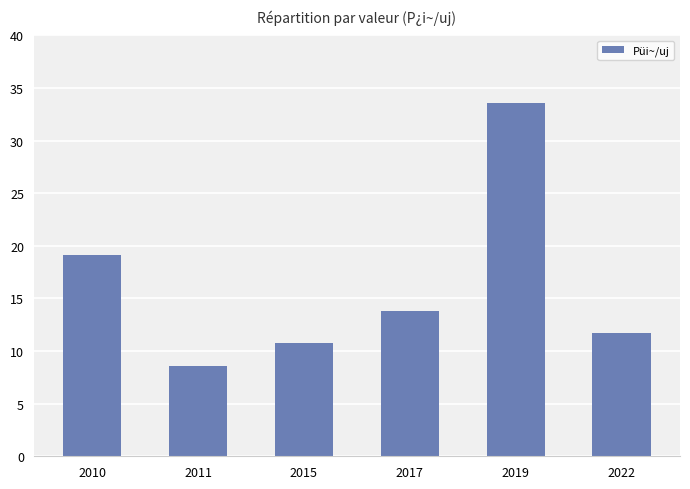

What is the difference between the values at 2022 and 2017?

2.1